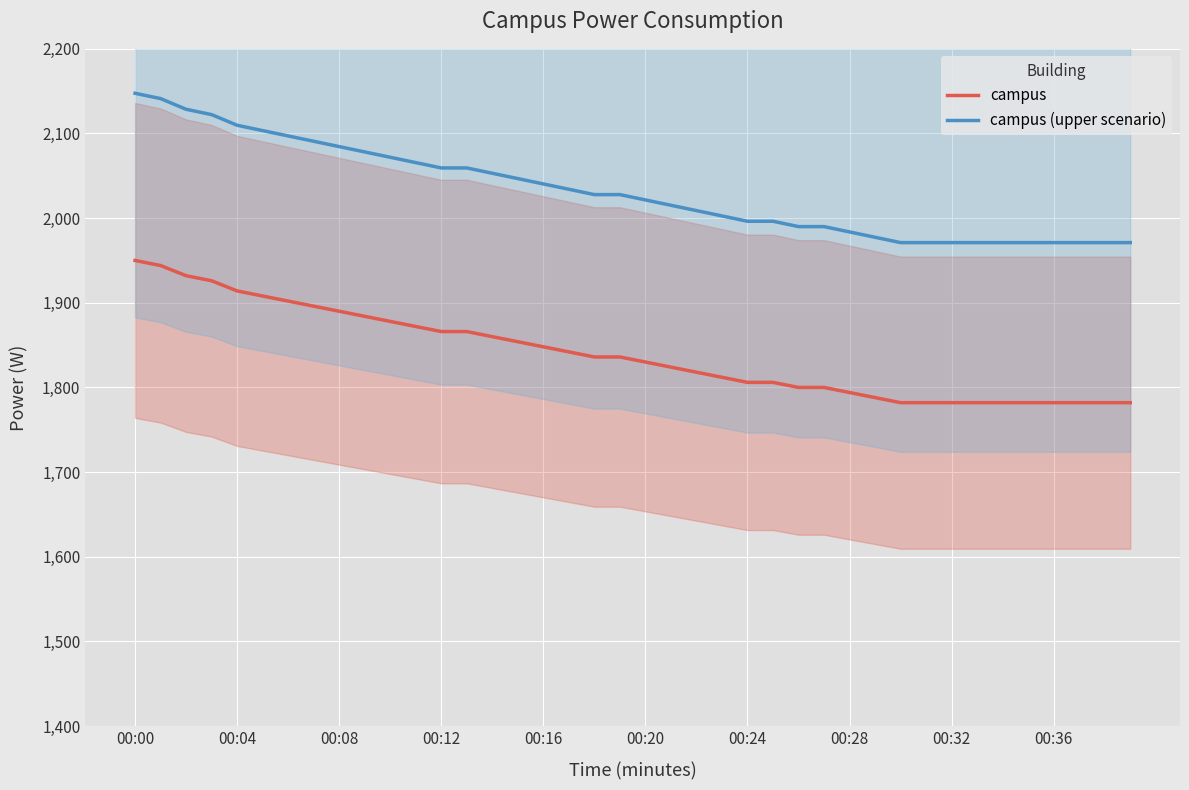

True or false: campus (upper scenario) and campus intersect in this chart.

False